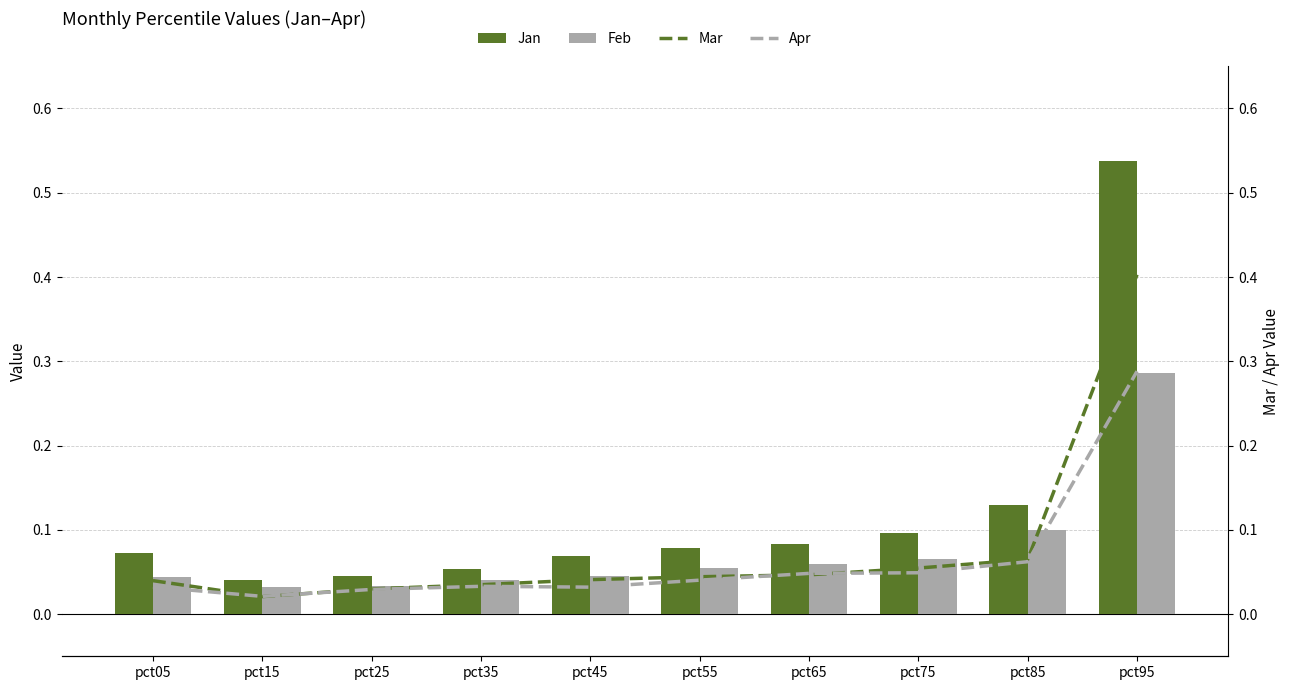

The Mar series shows 0.0 at pct25. True or false?

True